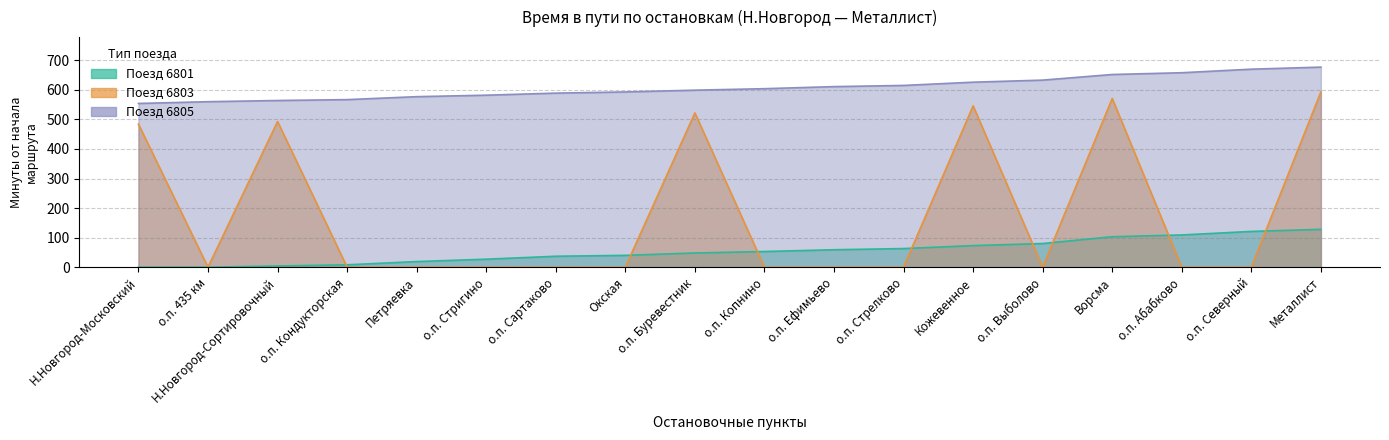

Which series ends up on top after the final intersection of Поезд 6803 (приб.) and Поезд 6805 (приб.)?

Поезд 6803 (приб.)